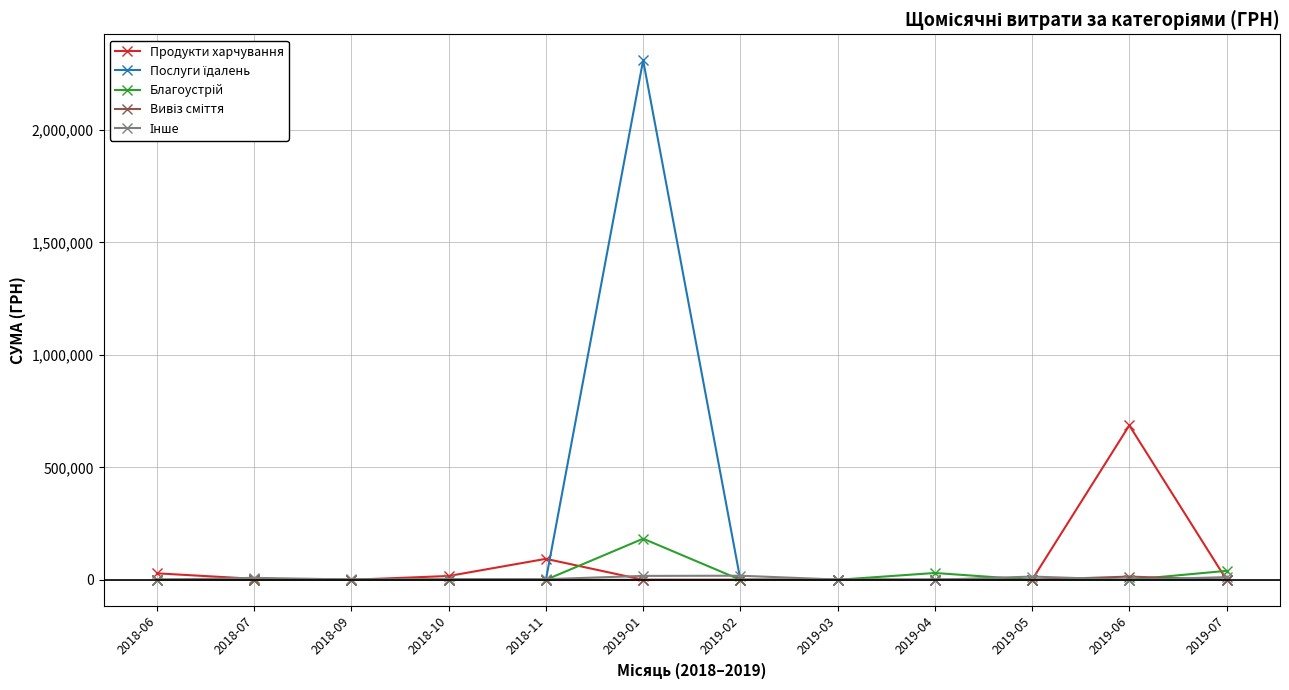

Does the chart display data point markers on the line(s)?

Yes